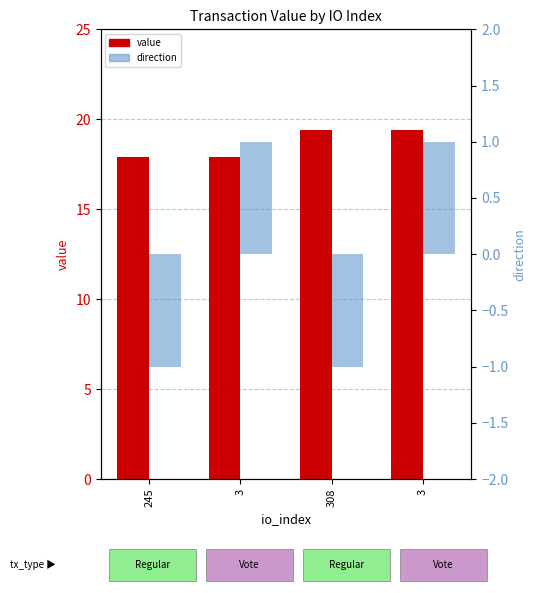

At 3, list the series in order from largest to smallest.

value, direction